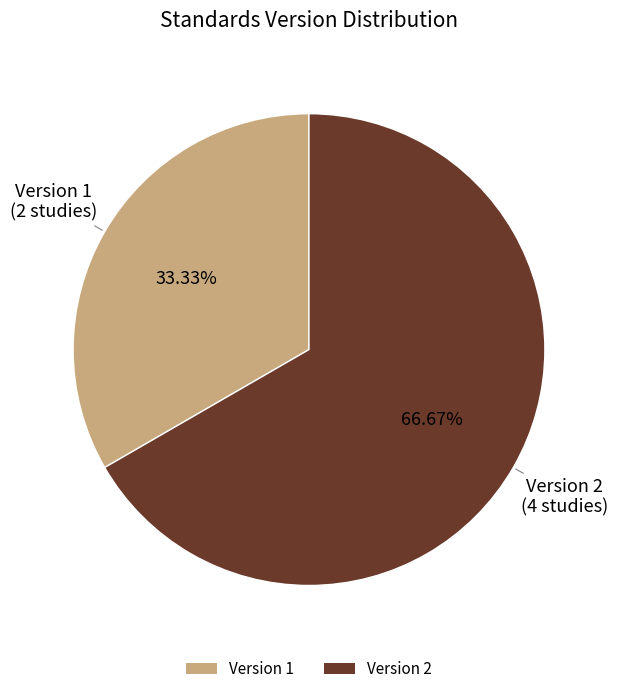

Does Version 1 account for over 50% of the chart?

No